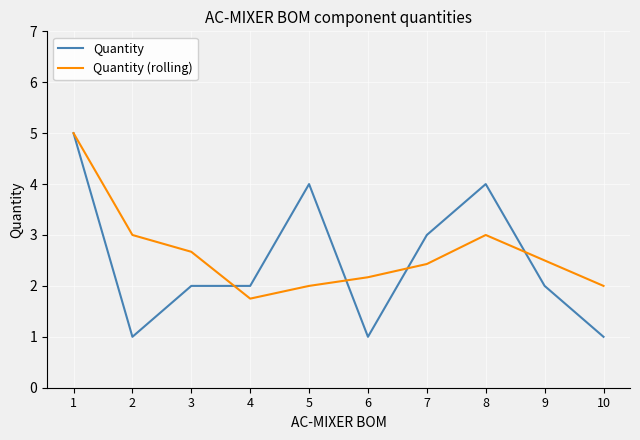

What is the sum of all Quantity (rolling) values?

26.5